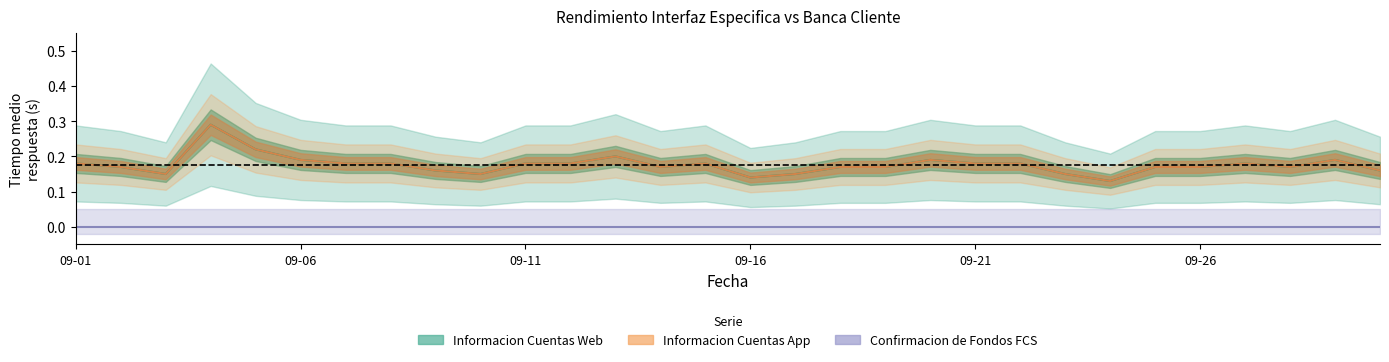

What is the value of the Informacion Cuentas Web point at the 18th from the left?

0.2